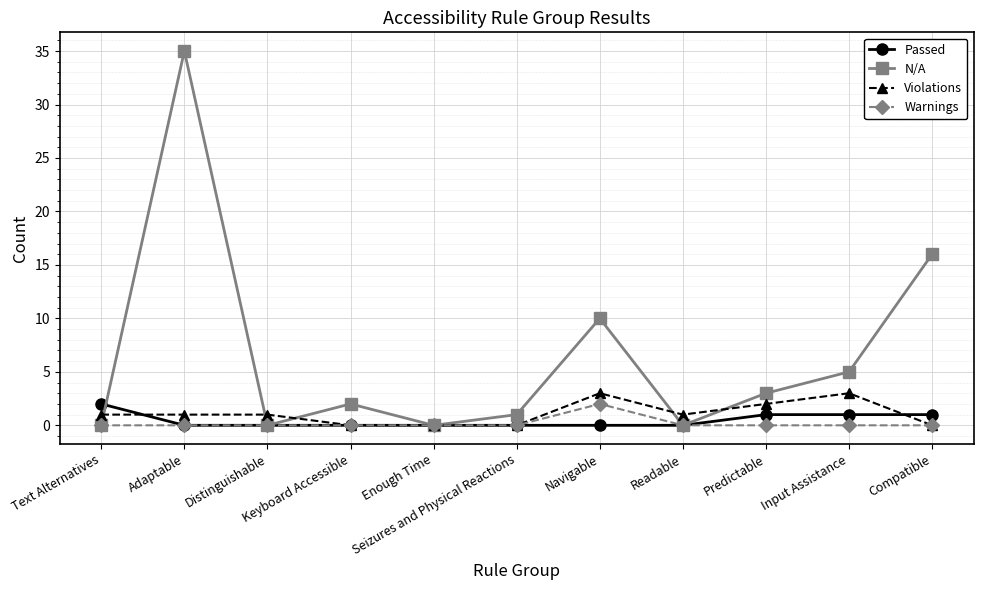

What position from the right is Navigable?

5